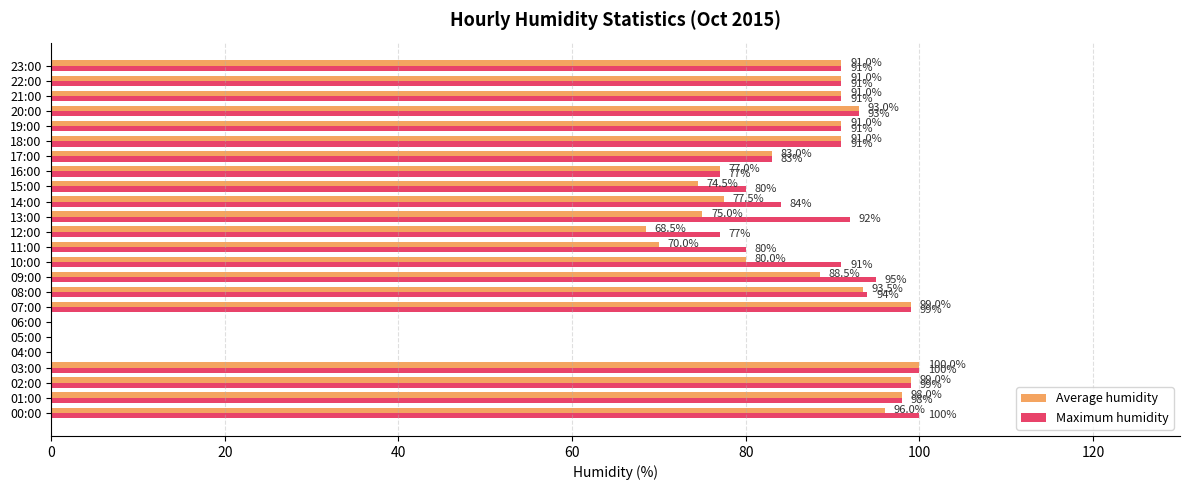

What is the sum of the Maximum humidity values at 17:00 and 16:00?

160.0